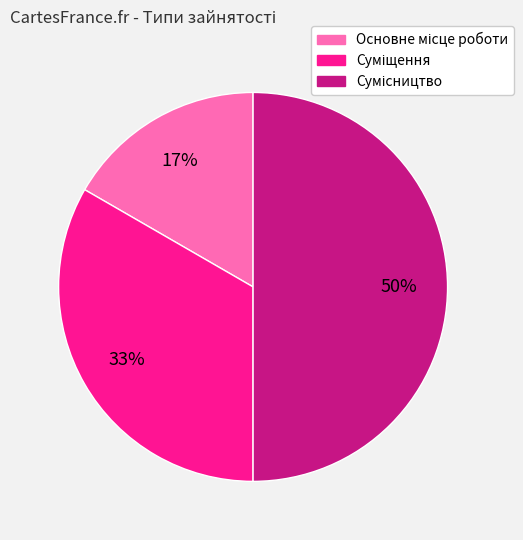

To the nearest percent, what is the average slice percentage?

33%